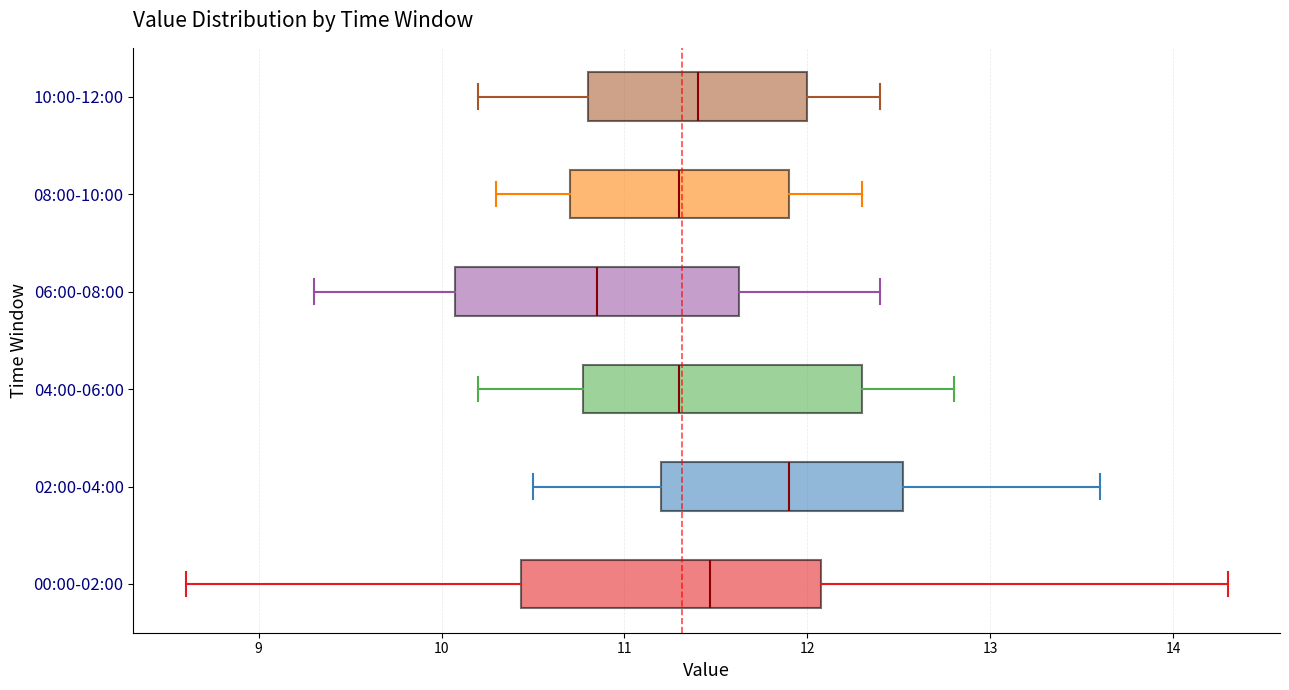

Where does the median line of the box for 06:00-08:00 sit on the x-axis? The values are not printed on the chart, so give them approximately, as read against the axis.

10.9